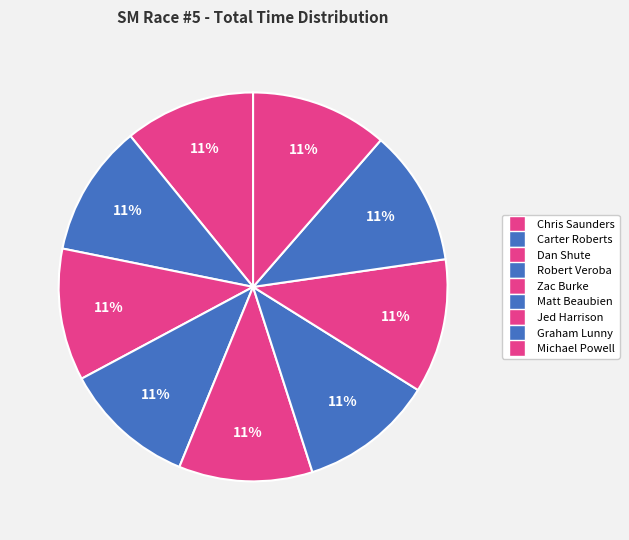

Count the number of slices in the pie.

9